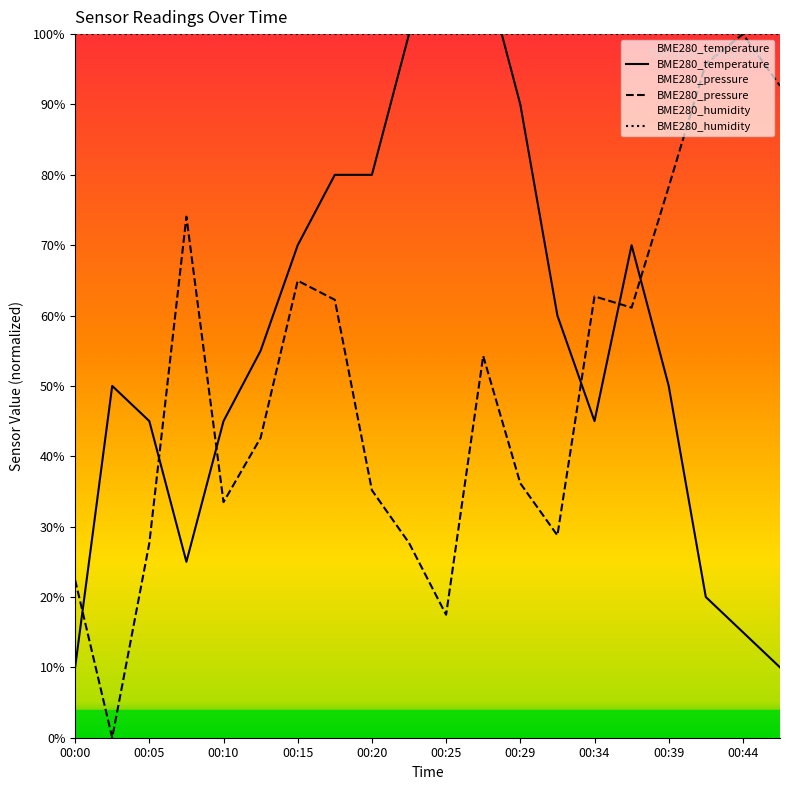

Which series changed the most between 00:32 and 00:44?

BME280_pressure